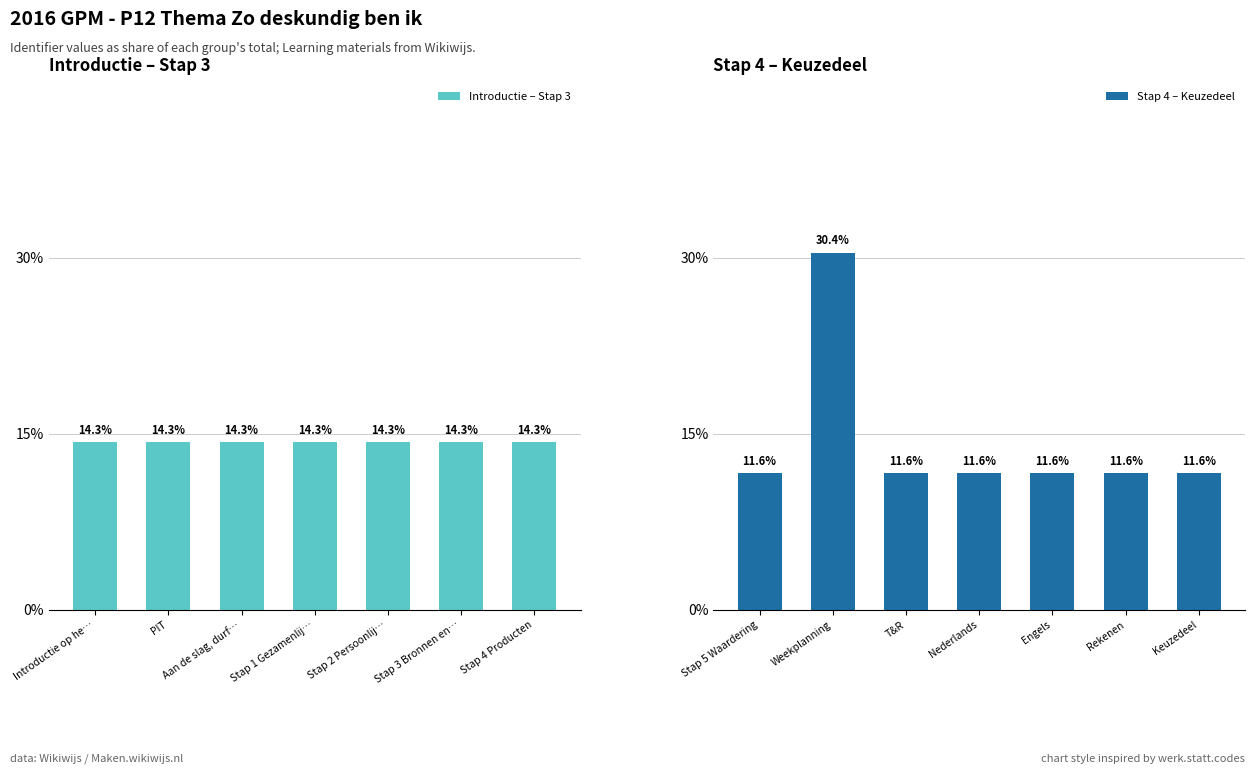

Which series has the largest total across all categories?

Introductie – Stap 3